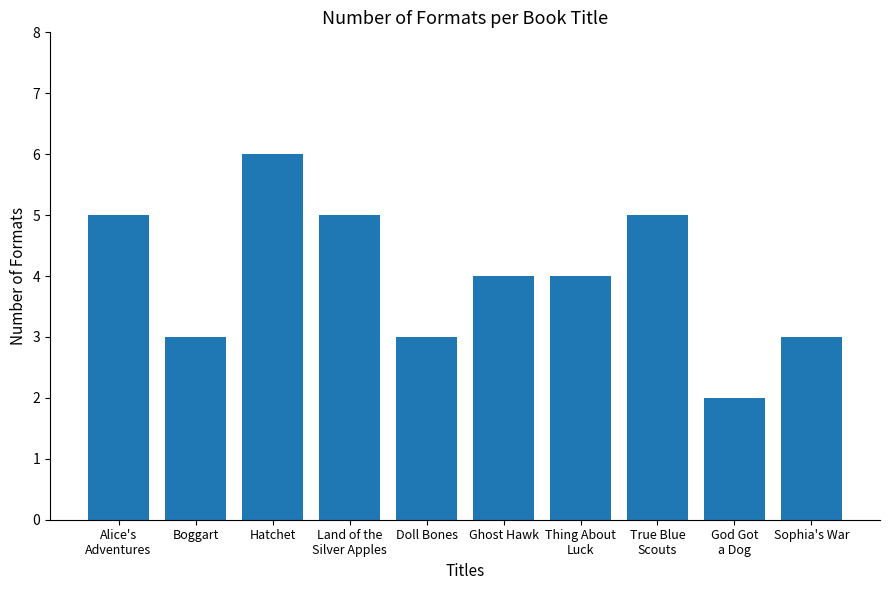

What is the sum of the values at Doll Bones and Sophia's War?

6